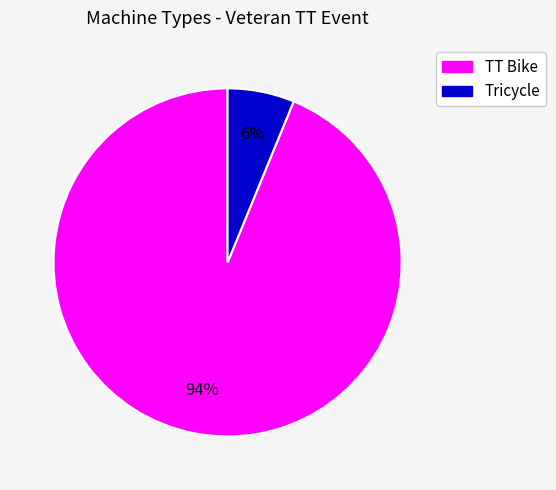

Between TT Bike and Tricycle, which is larger?

TT Bike